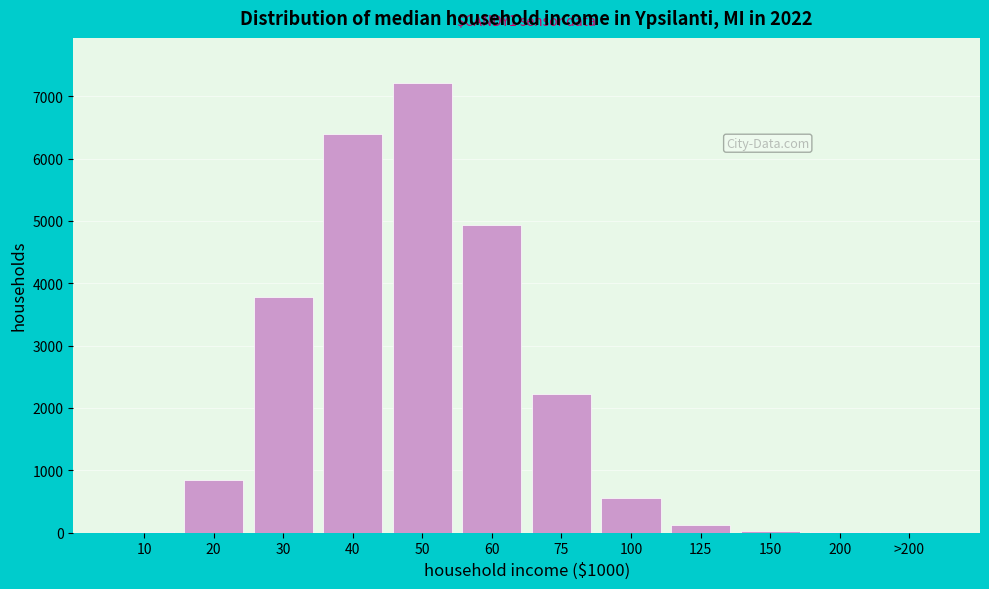

The value at 50 is 7215. True or false?

True